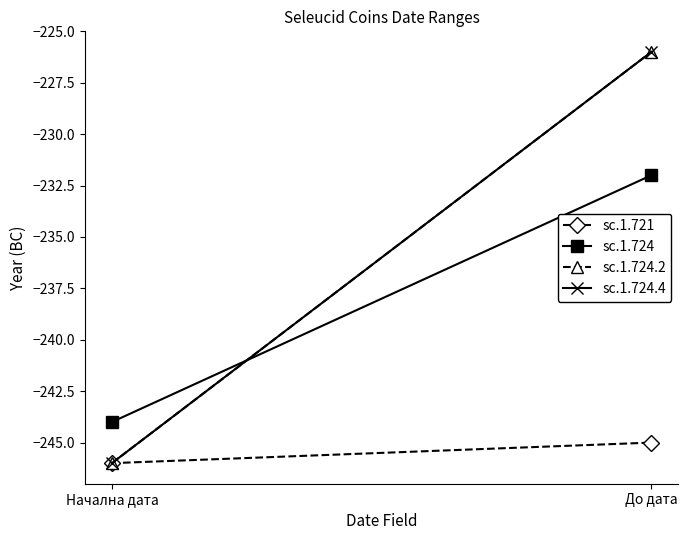

What is the label of the 2nd point from the left?

До дата